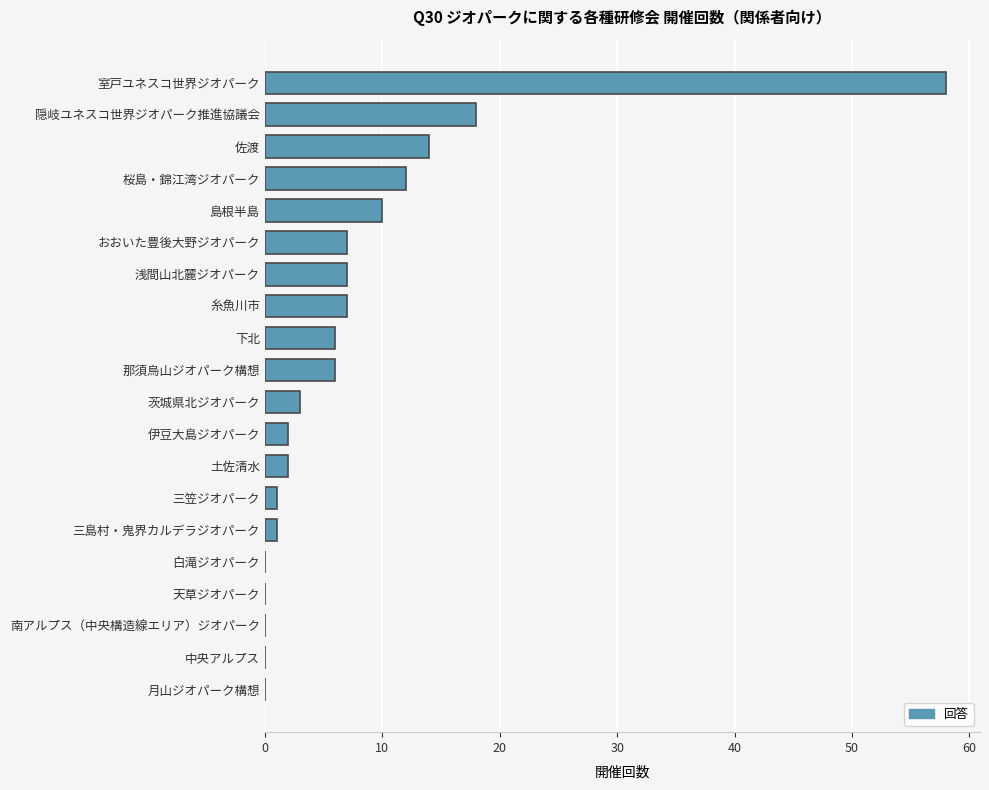

How many categories are shown in the chart?

20